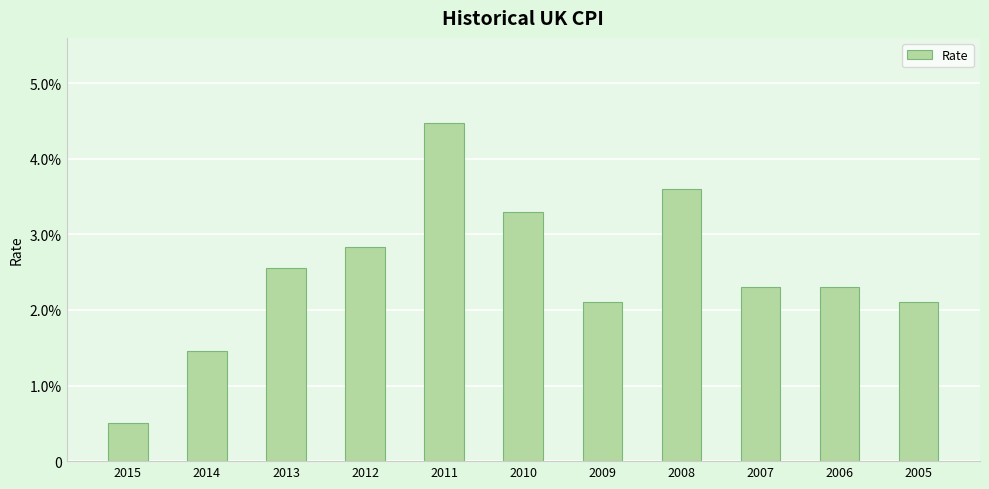

Does the chart contain any negative values?

No